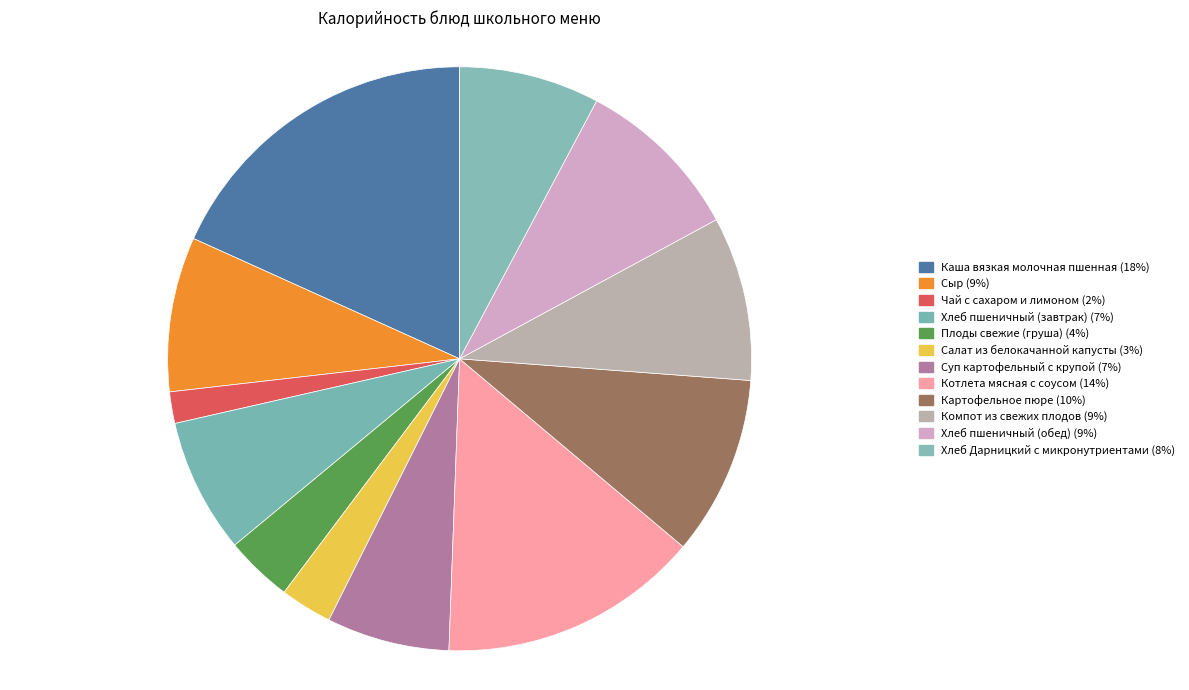

How many slices are in this pie chart?

12